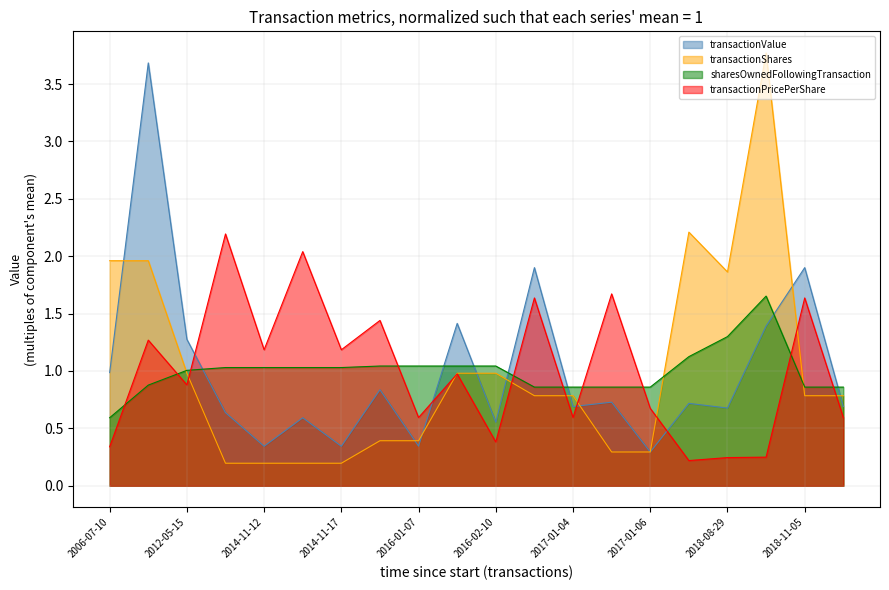

The transactionPricePerShare series shows 1.6 at 2018-11-05. True or false?

True